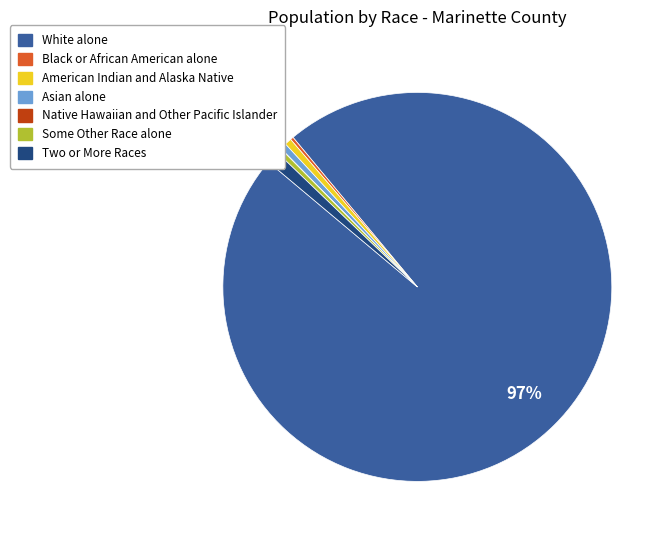

What percentage is the American Indian and Alaska Native slice, to the nearest percent?

1%